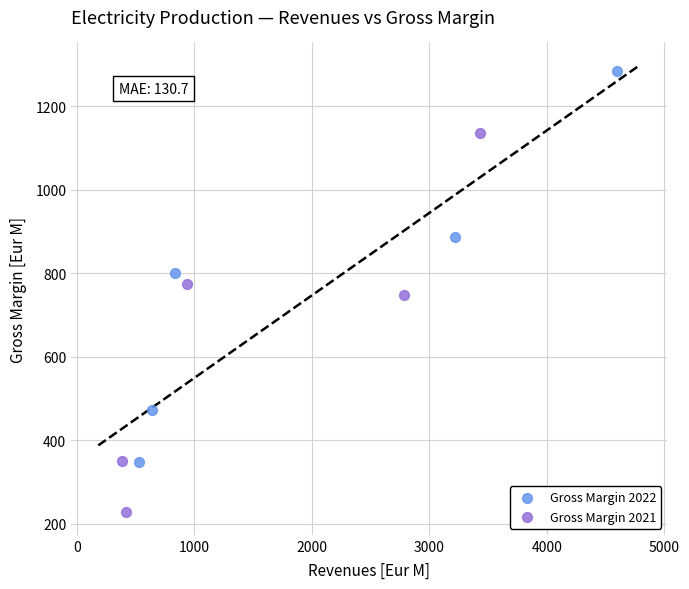

Which series contains the highest Y value?

Gross Margin 2022